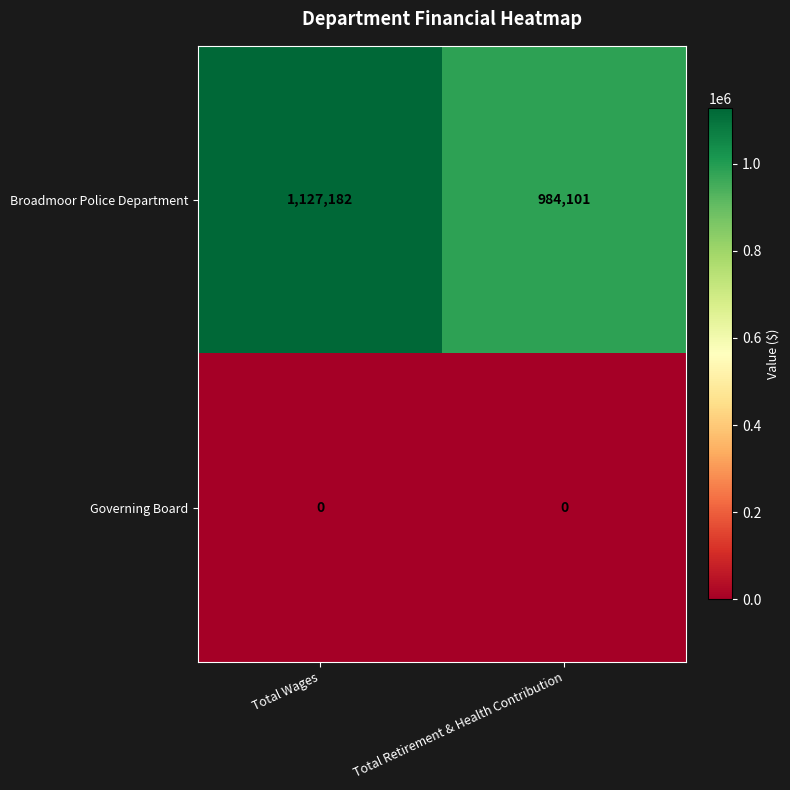

What is the greatest value displayed?

1127182